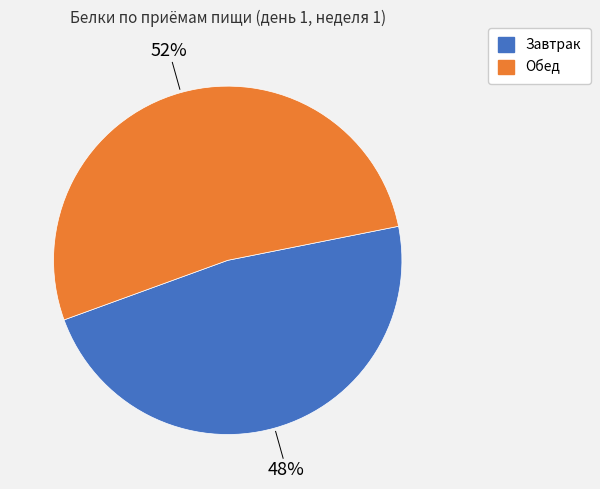

What is the majority slice?

Обед